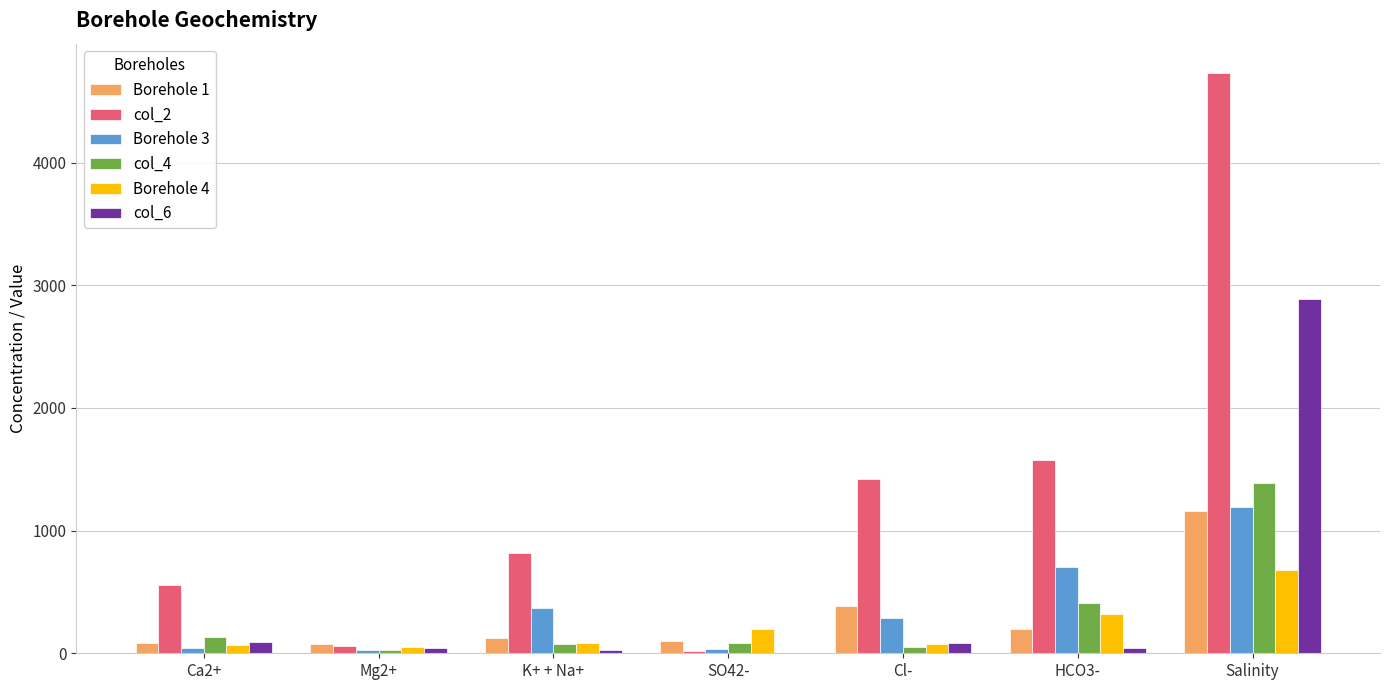

Is the value of col_6 at Ca2+ greater than the value of col_2 at Salinity?

No